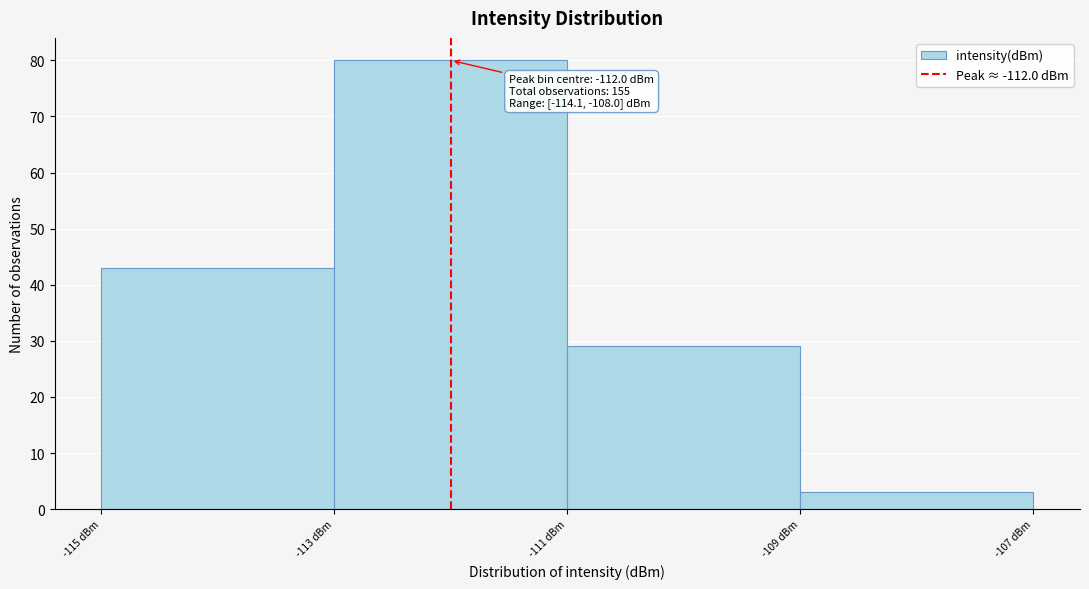

Which range on the x-axis has the tallest bar?

-113 to -111